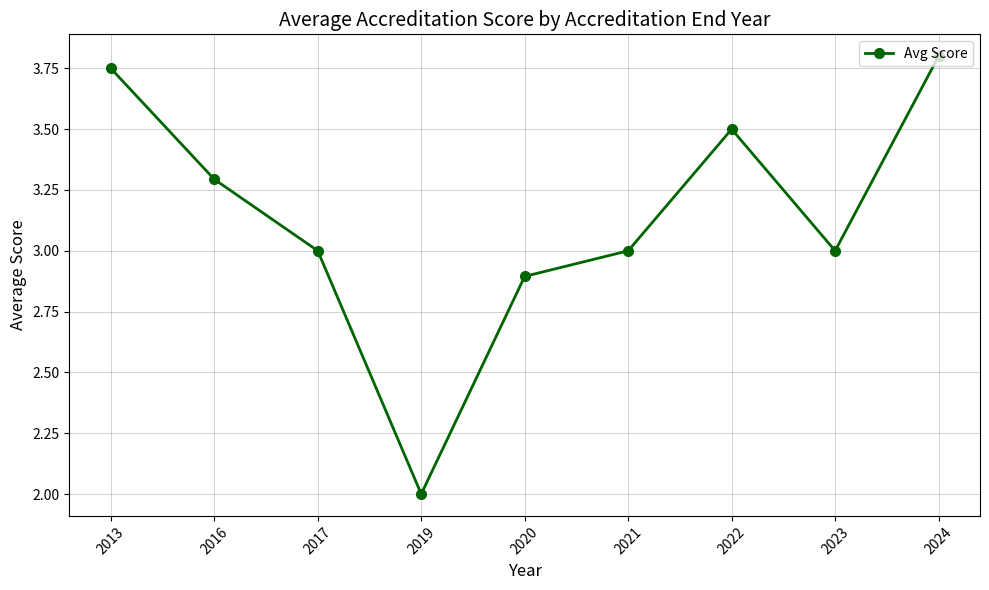

How many points are higher than both their immediate neighbors (excluding endpoints)?

1